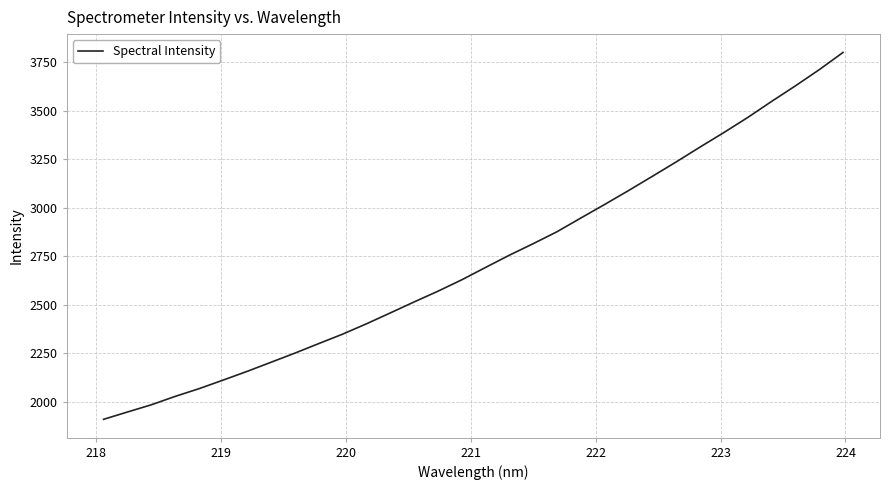

What is the smallest value displayed?

1909.7